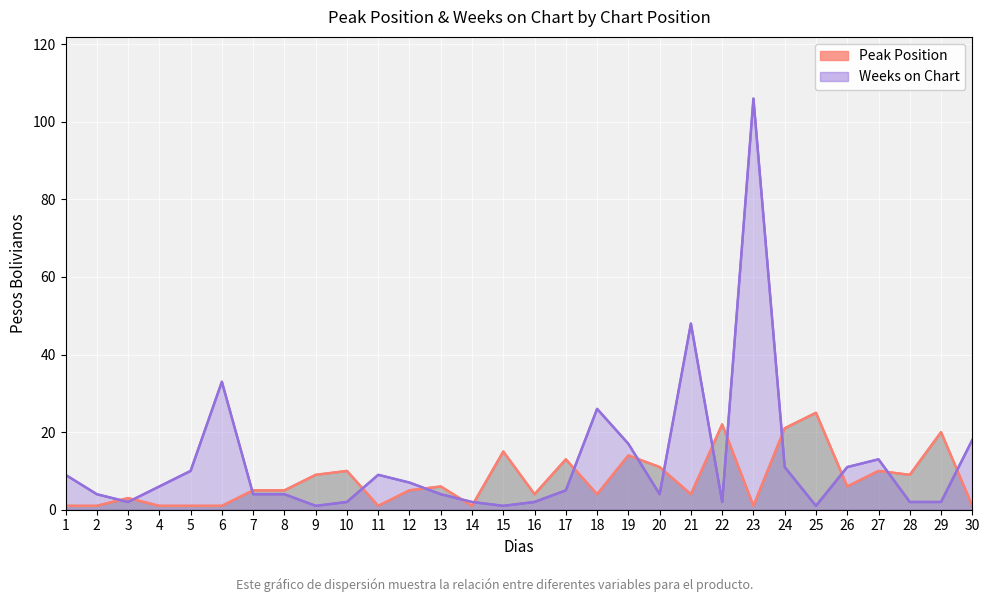

Which series ends up on top after the final intersection of Peak Position (line) and Weeks on Chart (line)?

Weeks on Chart (line)